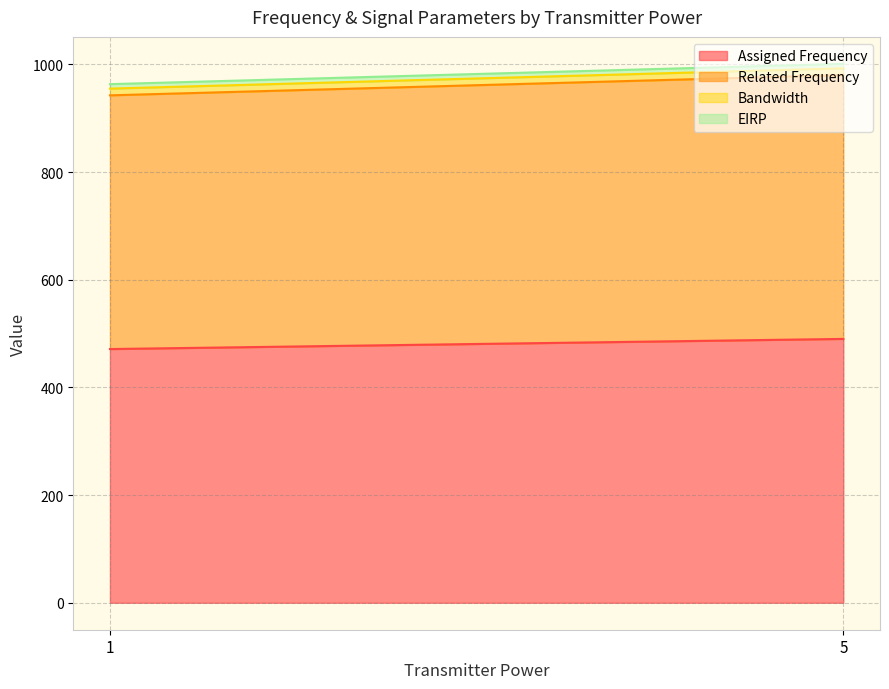

What is the smallest value displayed?

8.3